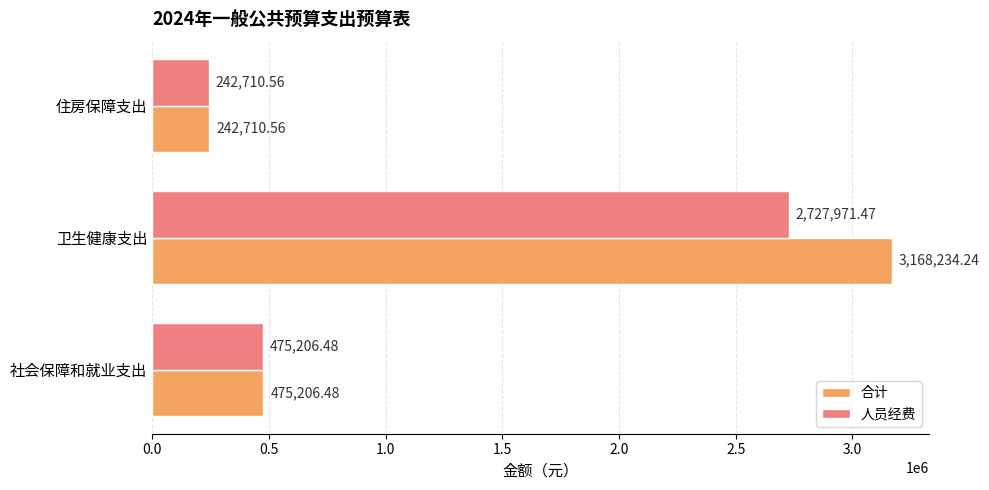

What is the difference between the highest and lowest values at 卫生健康支出?

440262.8